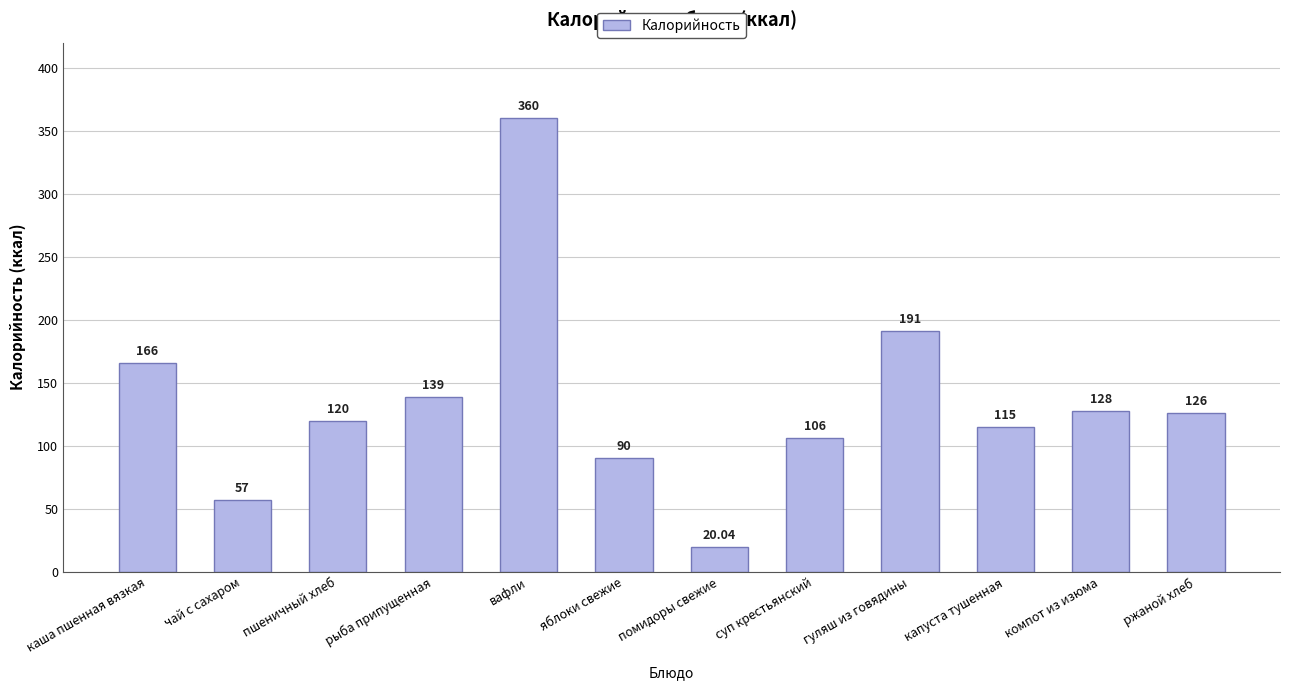

Is it true that the value at пшеничный хлеб is 120.0?

True